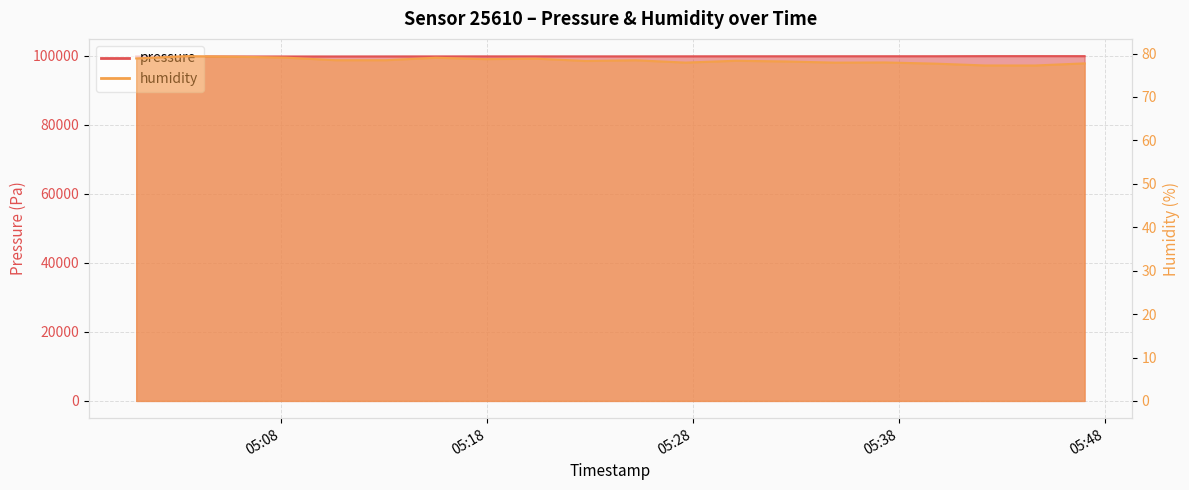

Rank the series by their maximum value, from lowest to highest.

humidity, pressure